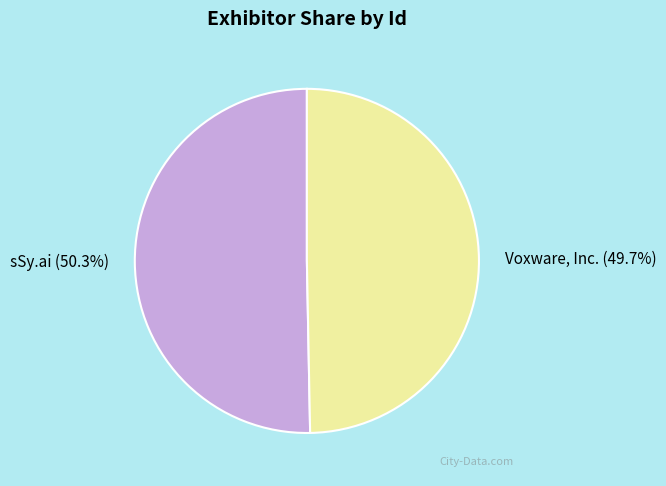

Is there a majority slice in this chart?

Yes